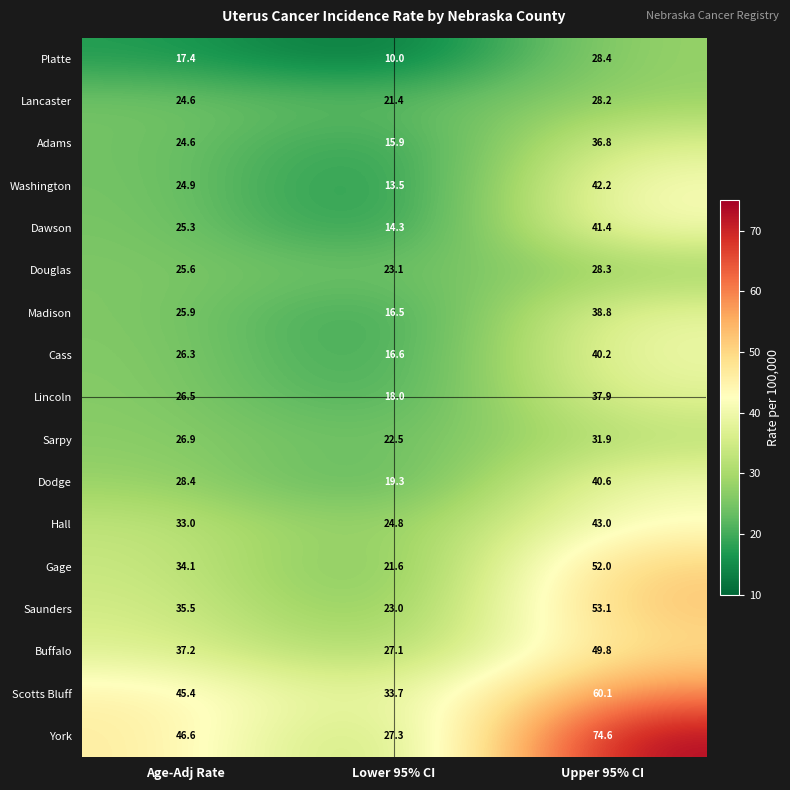

What is the smallest value displayed?

10.0